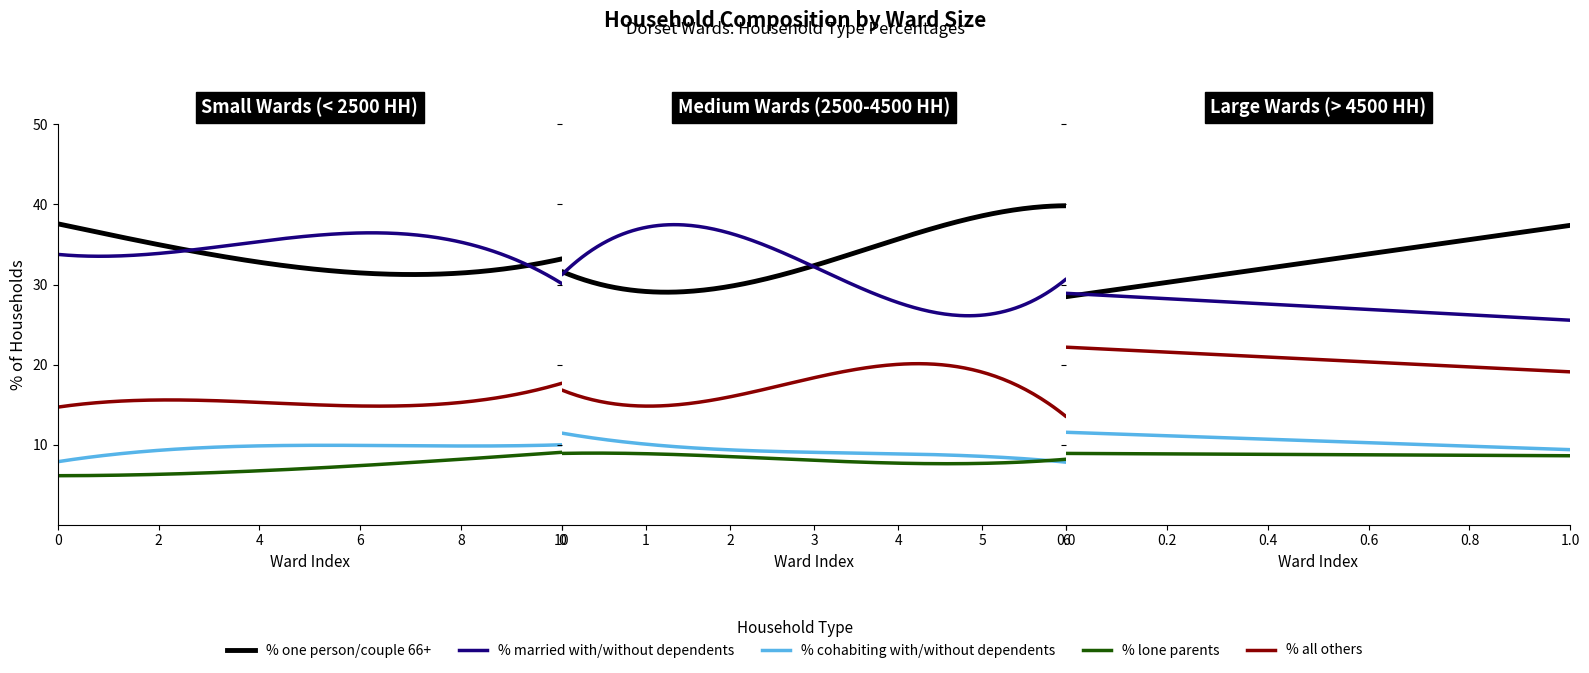

What is the total value across all series at 1.0?

100.0